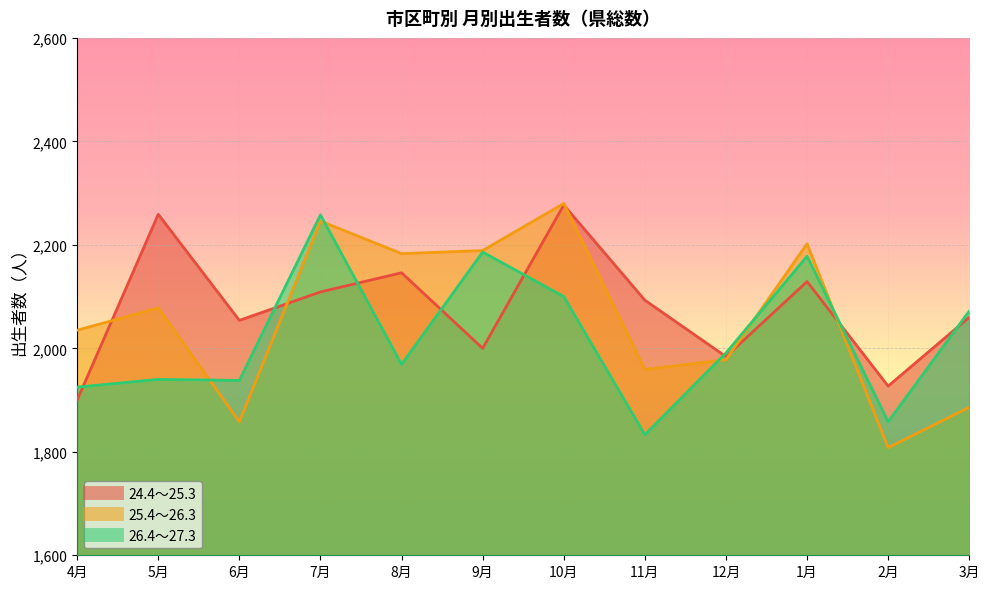

What is the spread (max minus min) of values at 9月?

189